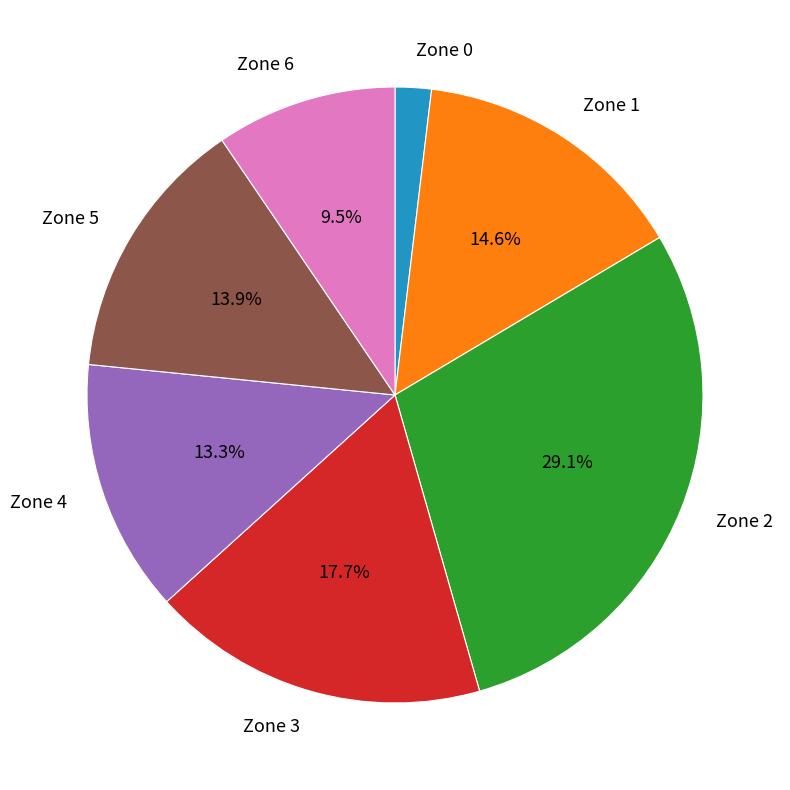

Between Zone 6 and Zone 0, which is larger?

Zone 6